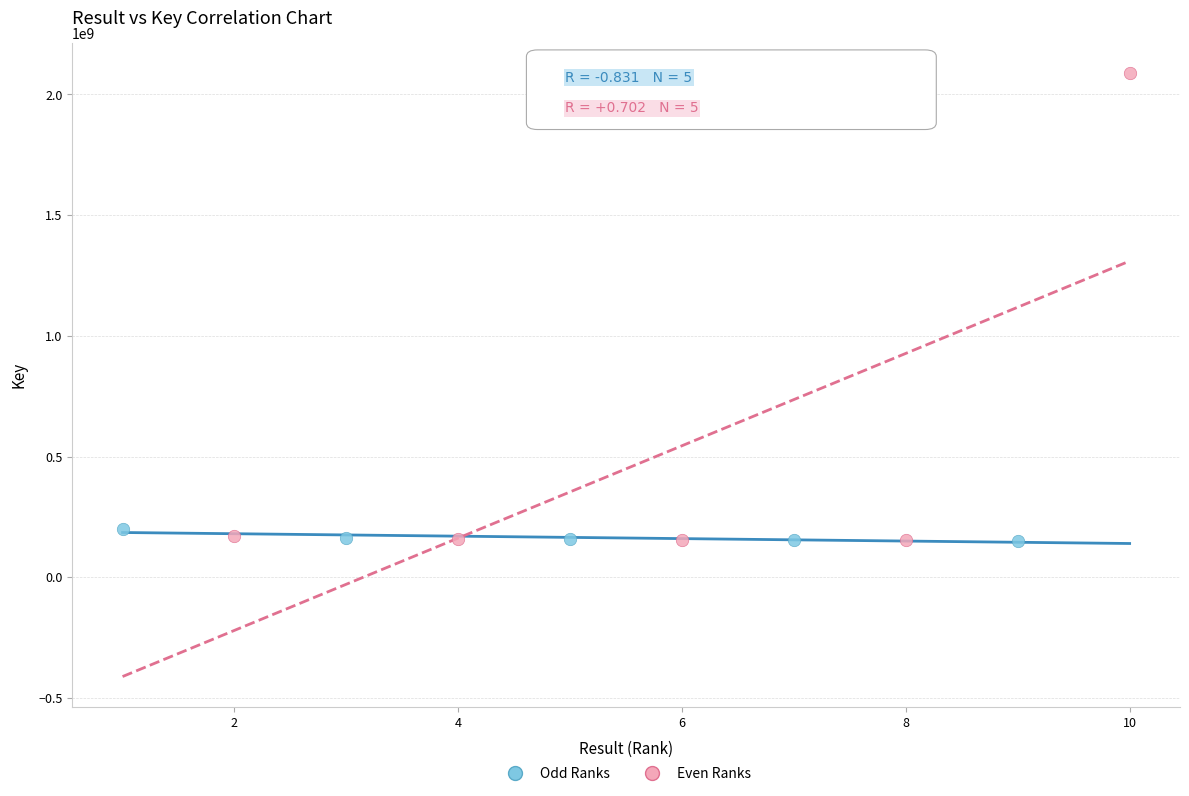

Which series has the largest Y range (max minus min)?

Even Ranks